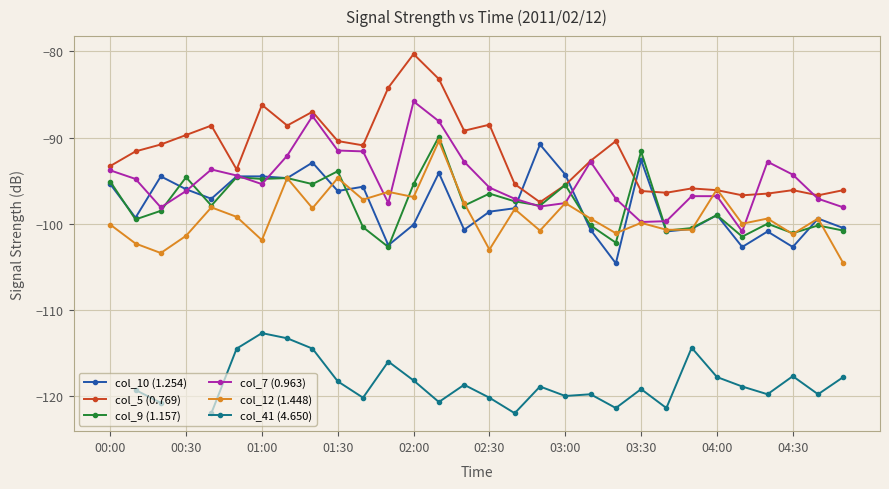

True or false: col_41 (4.650) has a value of -30.7 at 13.

False